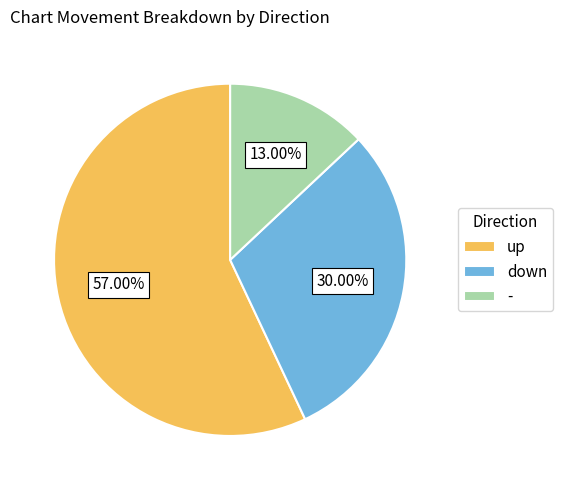

Rank the categories by value from highest to lowest.

up, down, -